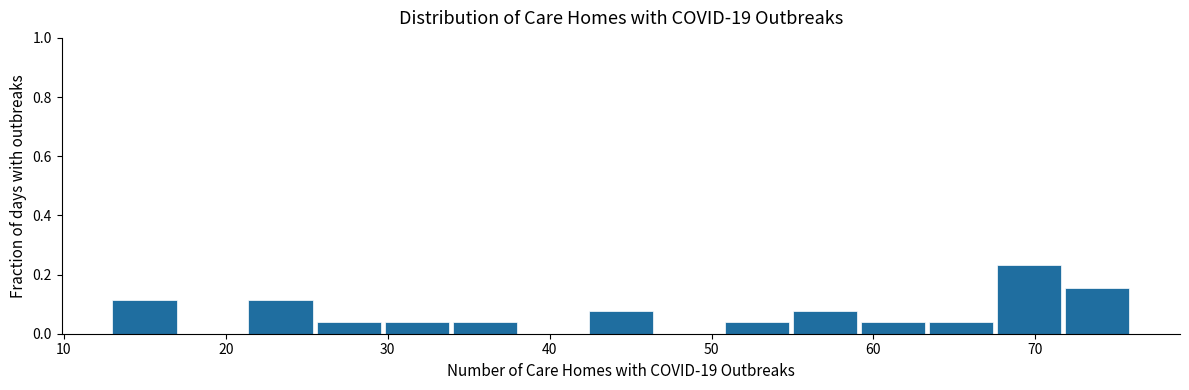

Reading left to right, list every bar in this chart as the range it spans on the x-axis followed by its height. Neither the bar edges nor the heights are printed on the chart, so give them approximately, as read against the axes.

13.0 to 17.2: 0.12
17.2 to 21.4: 0
21.4 to 25.6: 0.12
25.6 to 29.8: 0.04
29.8 to 34.0: 0.04
34.0 to 38.2: 0.04
38.2 to 42.4: 0
42.4 to 46.6: 0.08
46.6 to 50.8: 0
50.8 to 55.0: 0.04
55.0 to 59.2: 0.08
59.2 to 63.4: 0.04
63.4 to 67.6: 0.04
67.6 to 71.8: 0.24
71.8 to 76.0: 0.16